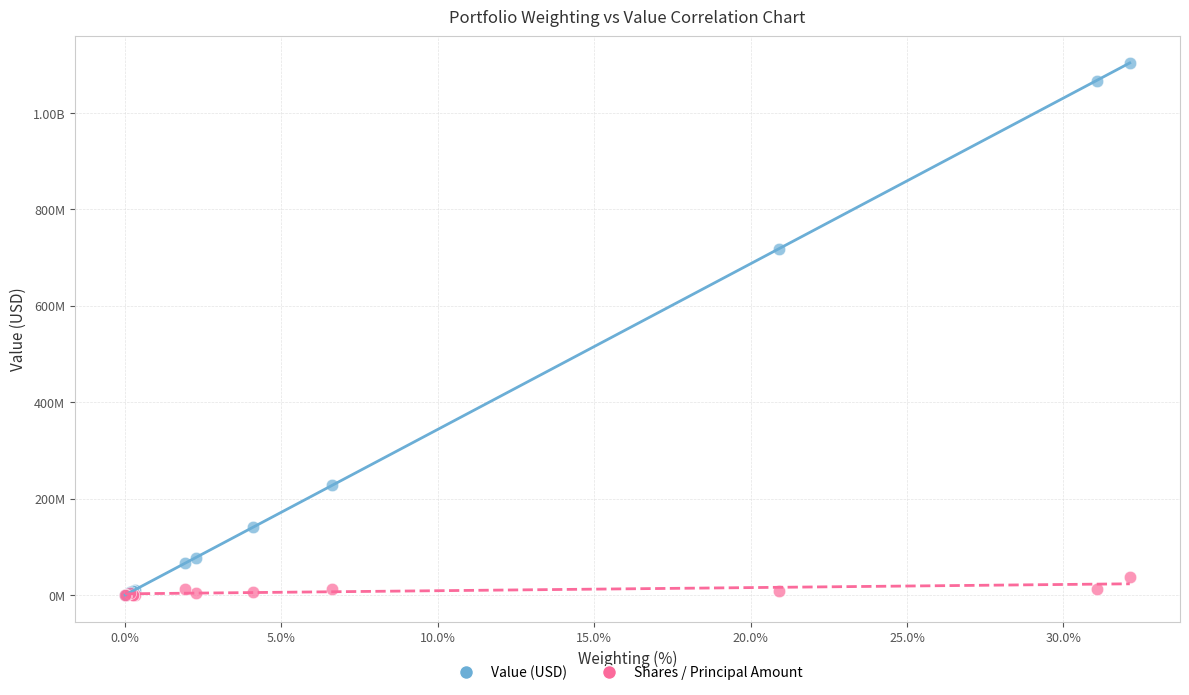

What are all the series names shown in the legend?

Value (USD), Shares / Principal Amount